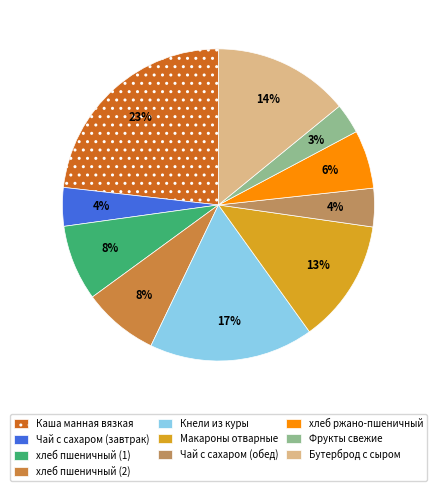

True or false: Чай с сахаром (обед) accounts for 4% of the total.

True